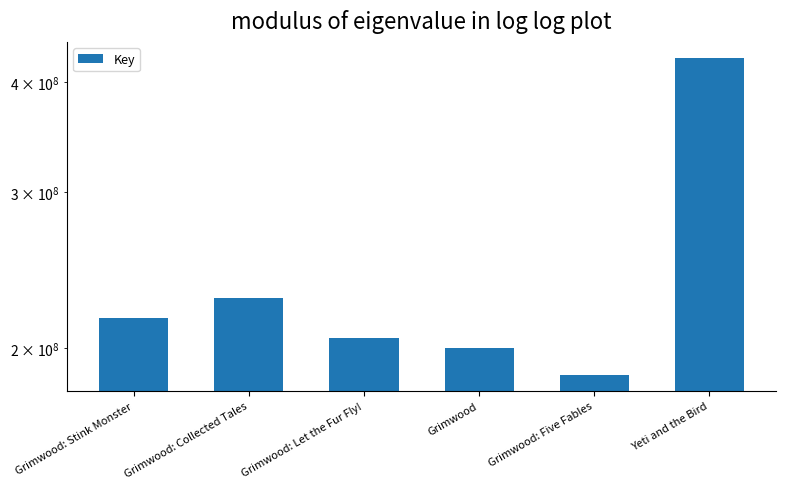

What is the change in value from Grimwood: Let the Fur Fly! to Grimwood: Five Fables?

-19060612